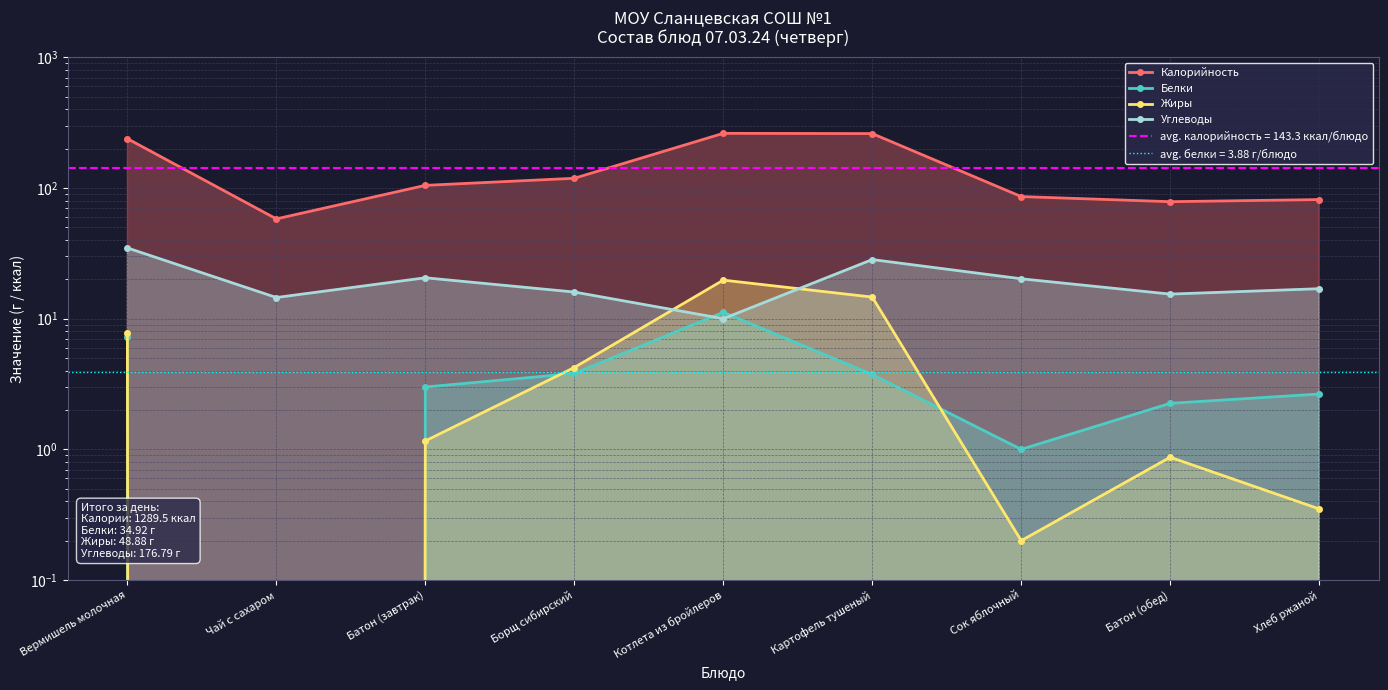

Which label corresponds to the largest value in the chart?

Котлета из бройлеров